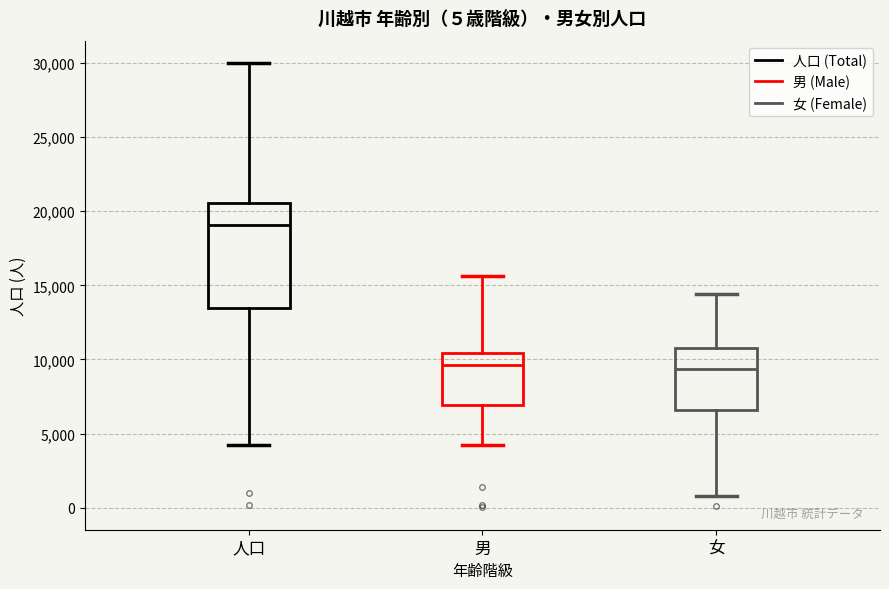

Which box is the tallest, from its lower edge to its upper edge?

人口